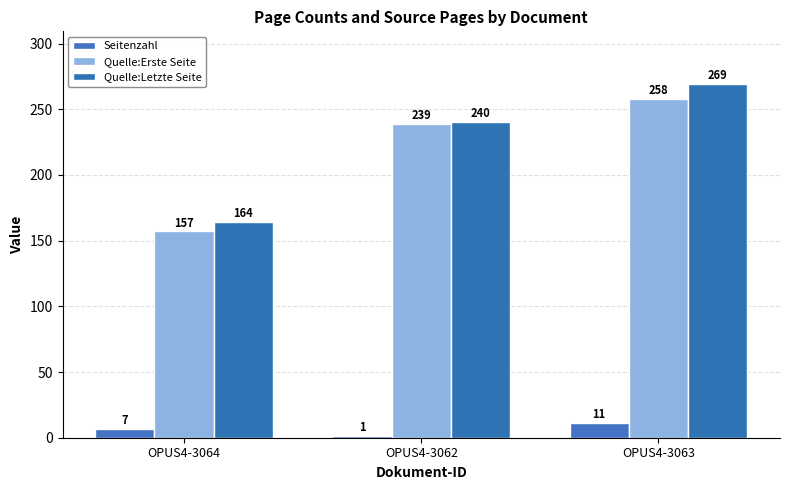

What is the label of the 3rd bar from the left?

OPUS4-3063